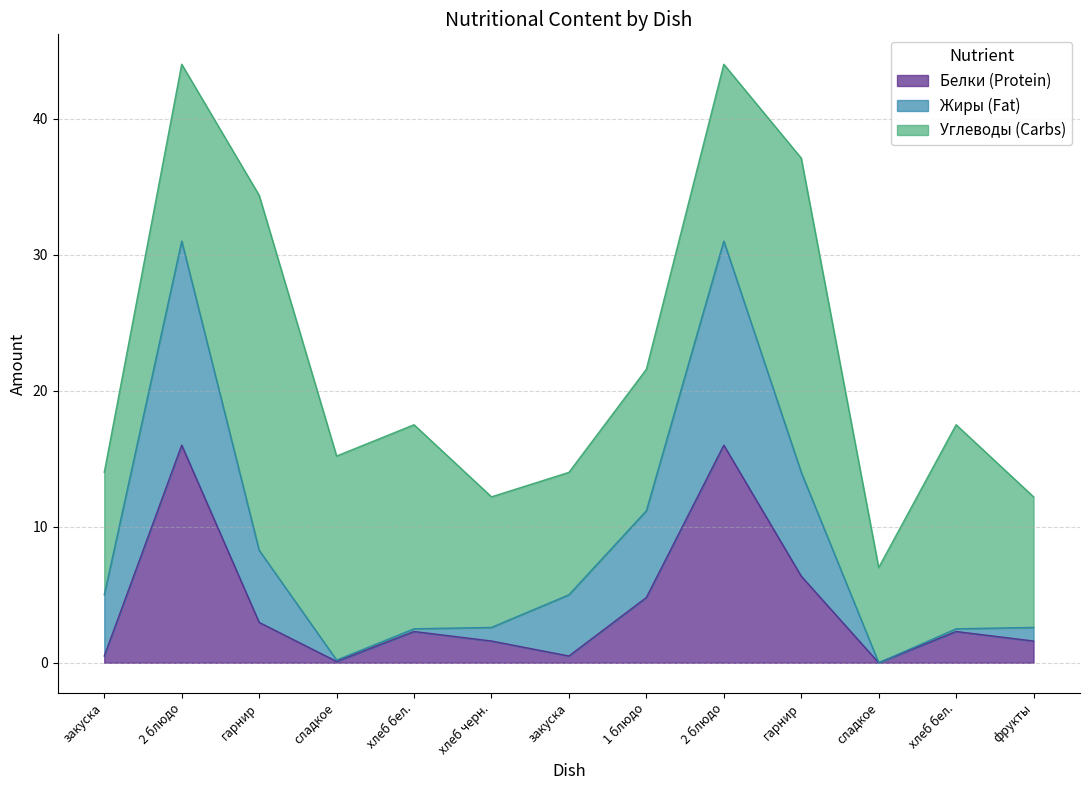

What is the difference between the second highest and second lowest values in the Жиры series?

30.8